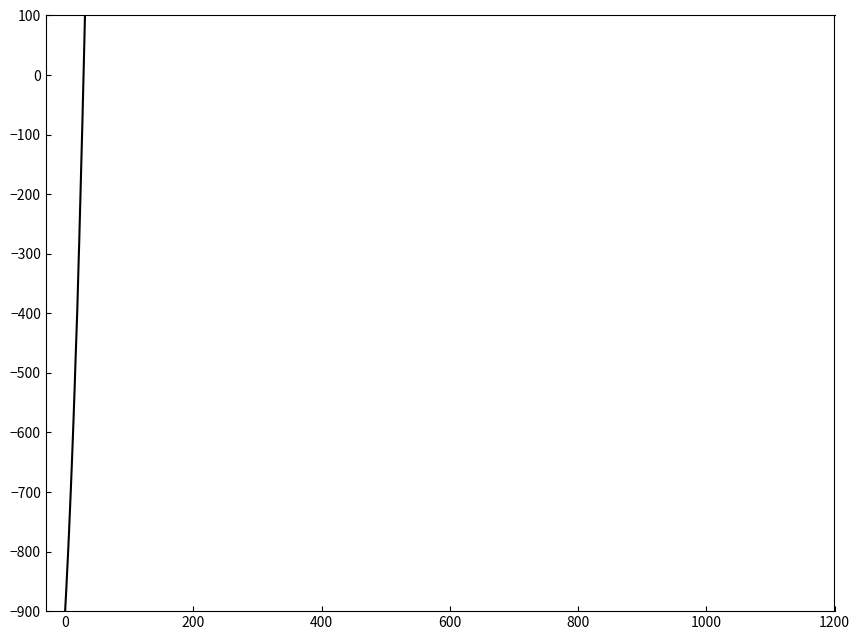

True or false: the data has more than 2 interior local peaks.

False